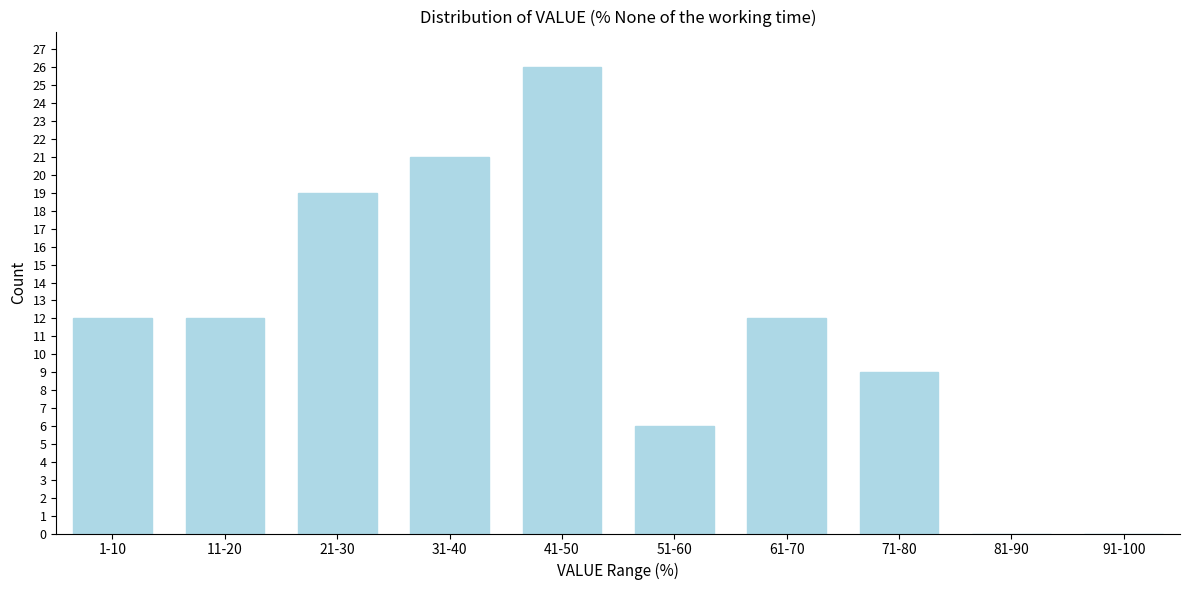

Reading left to right, list all the values displayed in this chart.

1-10=12	11-20=12	21-30=19	31-40=21	41-50=26	51-60=6	61-70=12	71-80=9	81-90=0	91-100=0